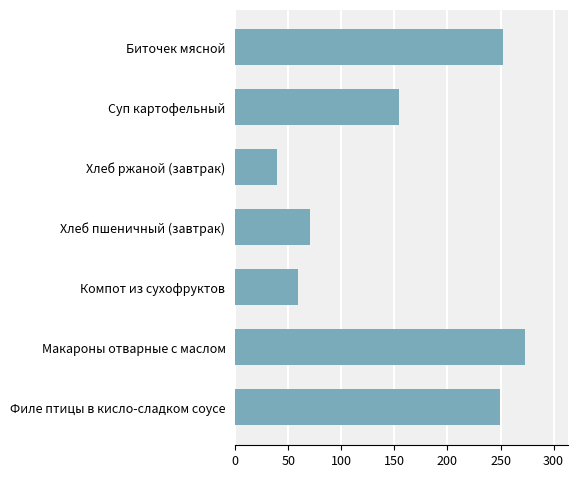

Count the number of categories in the chart.

7